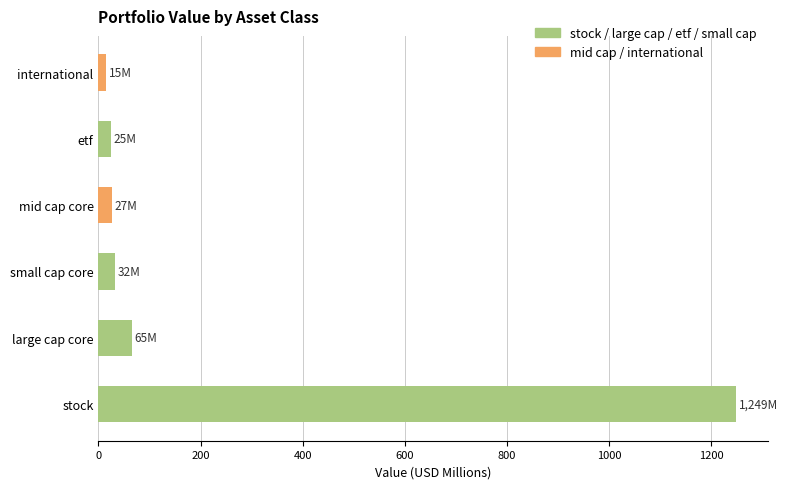

True or false: the data shows 27.3 at mid cap core.

True